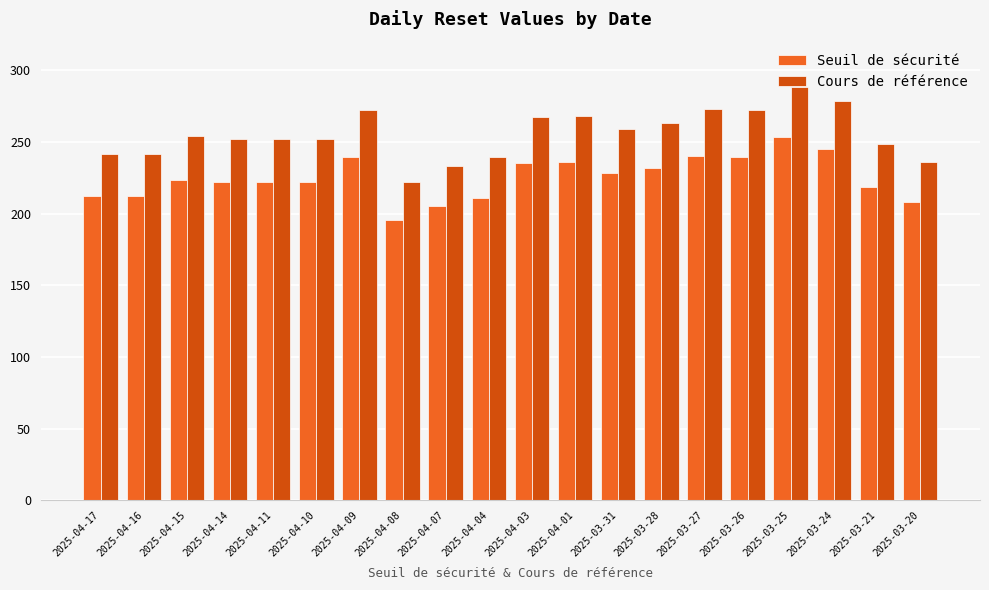

How many data points does each series have?

20